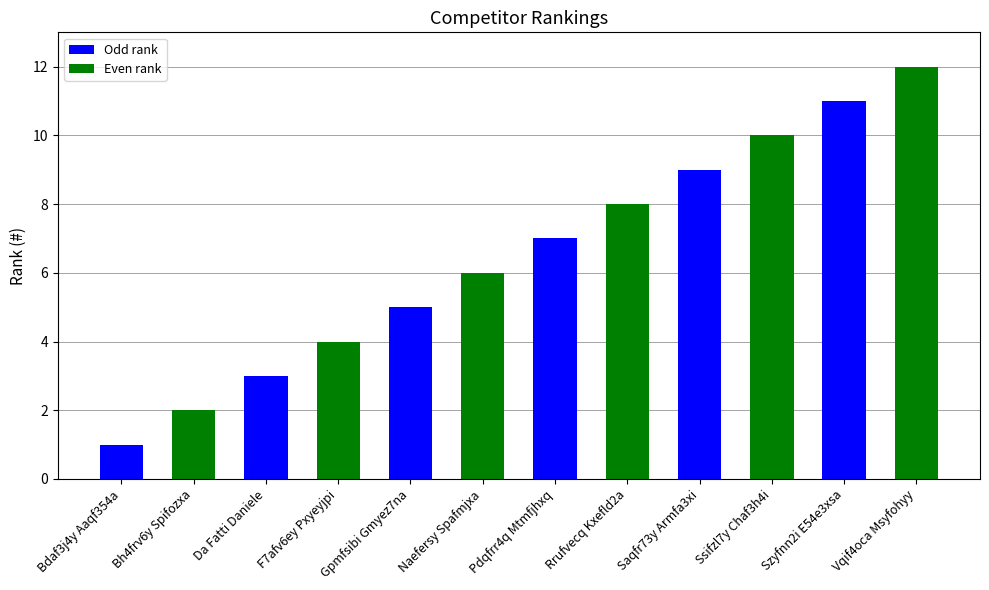

List the labels in order of value, largest first.

Vqif4oca Msyfohyy, Szyfnn2i E54e3xsa, Ssifzl7y Chaf3h4i, Saqfr73y Armfa3xi, Rrufvecq Kxefld2a, Pdqfrr4q Mtmfjhxq, Naefersy Spafmjxa, Gpmfsibi Gmyez7na, F7afv6ey Pxyeyjpi, Da Fatti Daniele, Bh4frv6y Spifozxa, Bdaf3j4y Aaqf354a